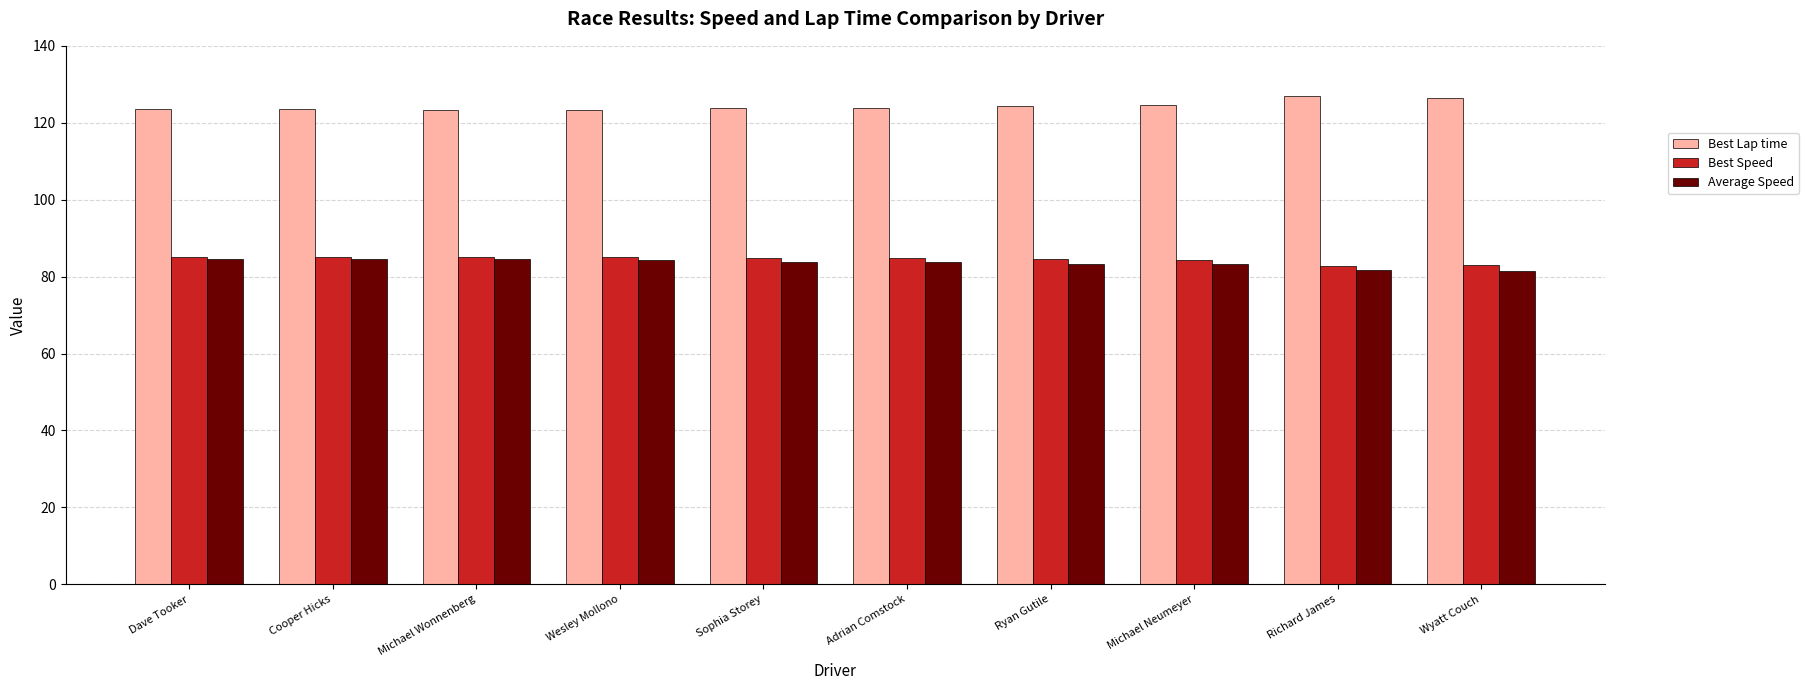

Is it true that Best Lap time equals 175.8 at Sophia Storey?

False